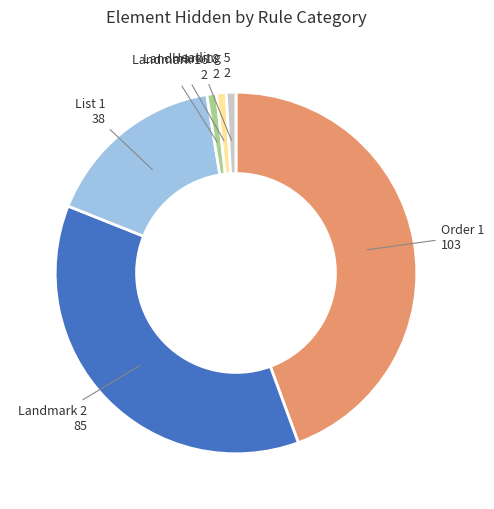

True or false: List 1 accounts for 16% of the total.

True